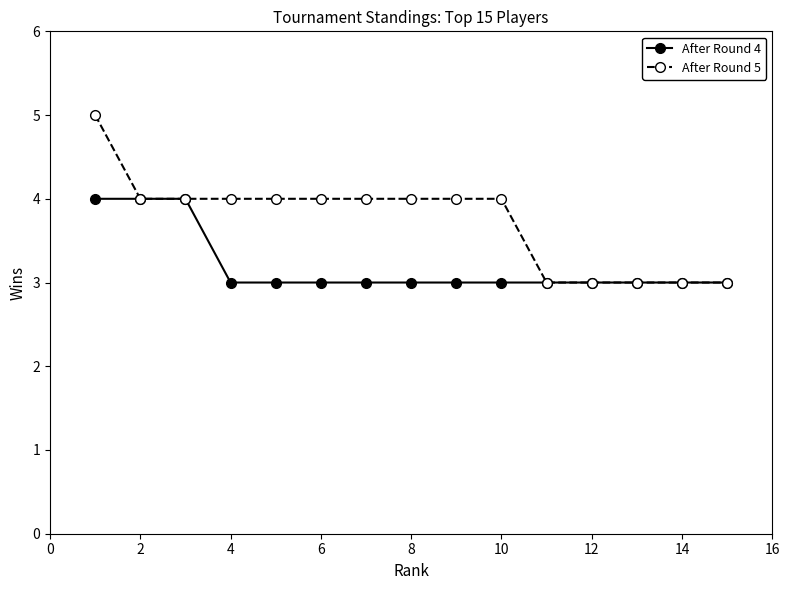

Rank the series by their maximum value, from highest to lowest.

After Round 5, After Round 4